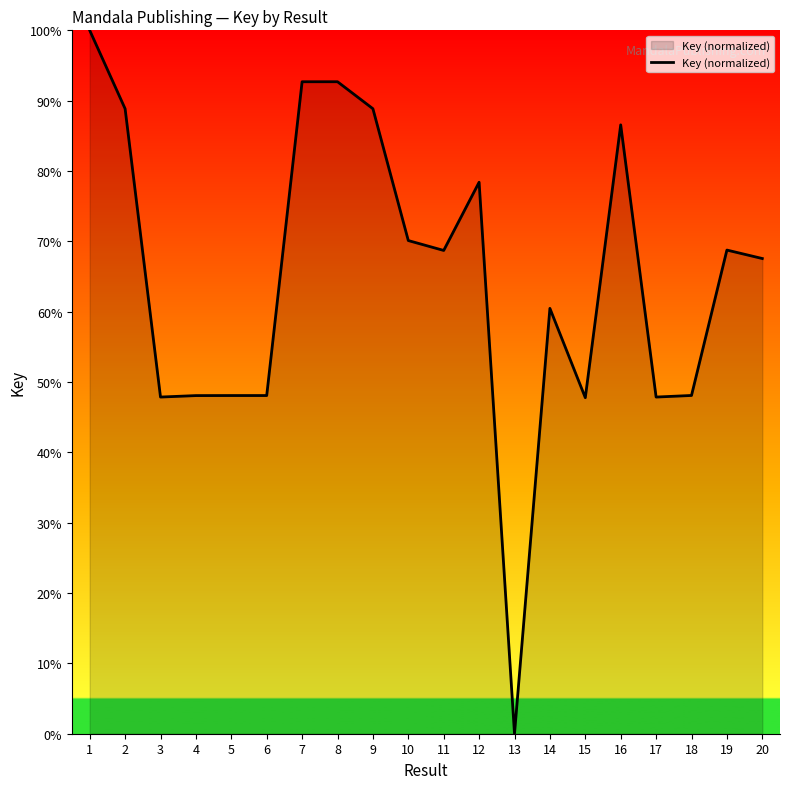

What is the difference between the maximum and minimum values?

100.0